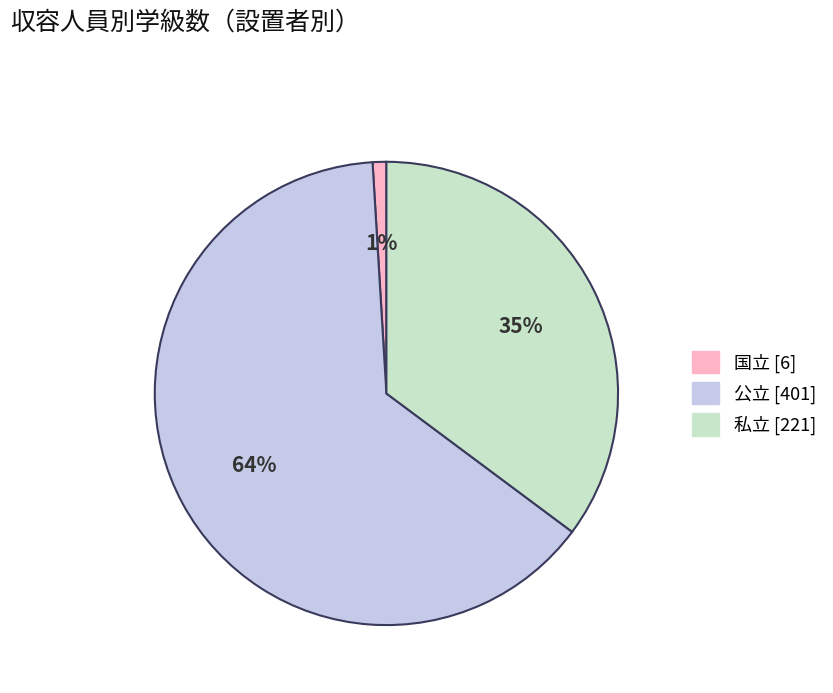

The 私立 slice represents 27% of the pie. True or false?

False